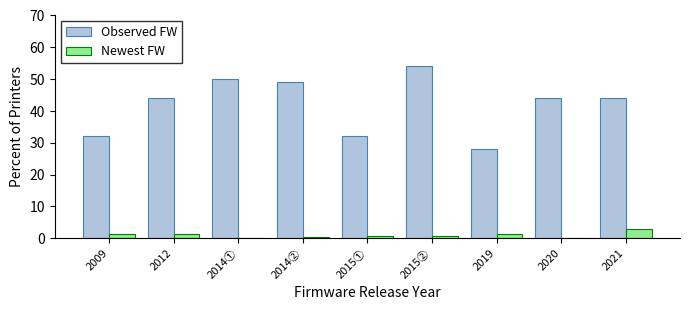

What is the maximum value for Observed FW?

54.0